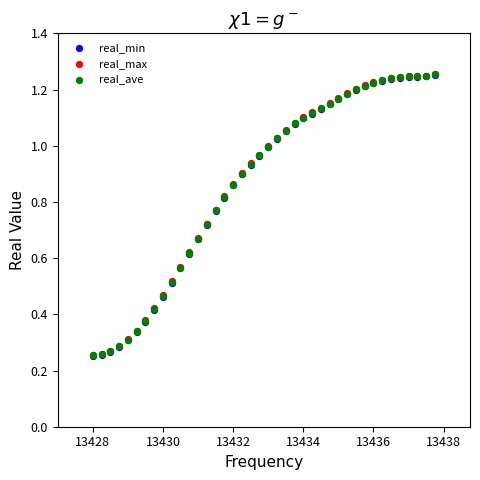

What are all the series names shown in the legend?

real_min, real_max, real_ave